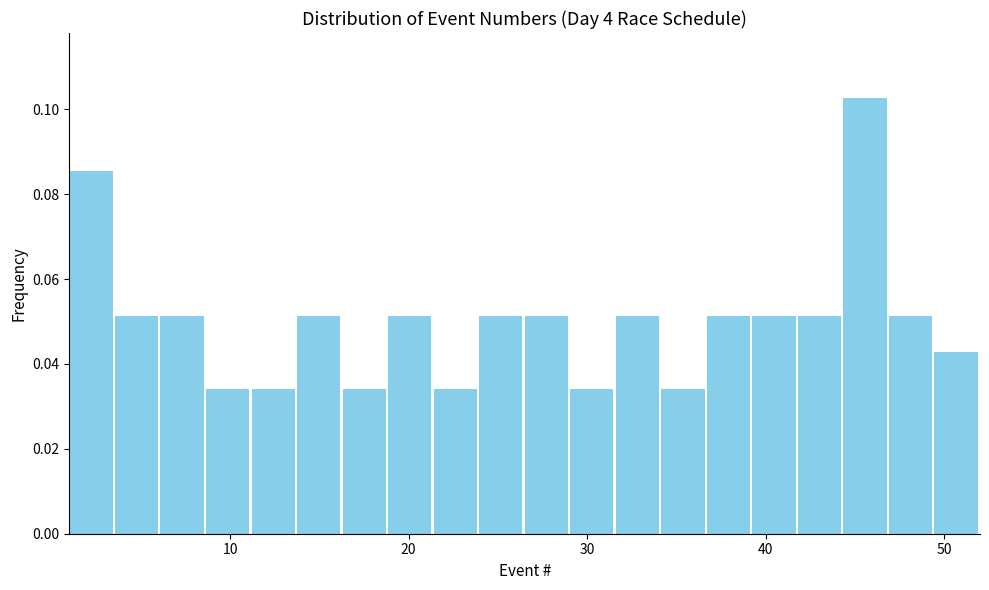

Around what value on the x-axis is the tallest bar? Give the approximate position of its centre, as read against the axis.

46